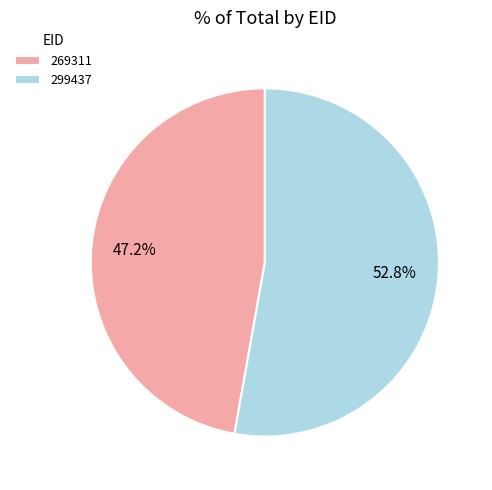

How many segments does this pie chart have?

2